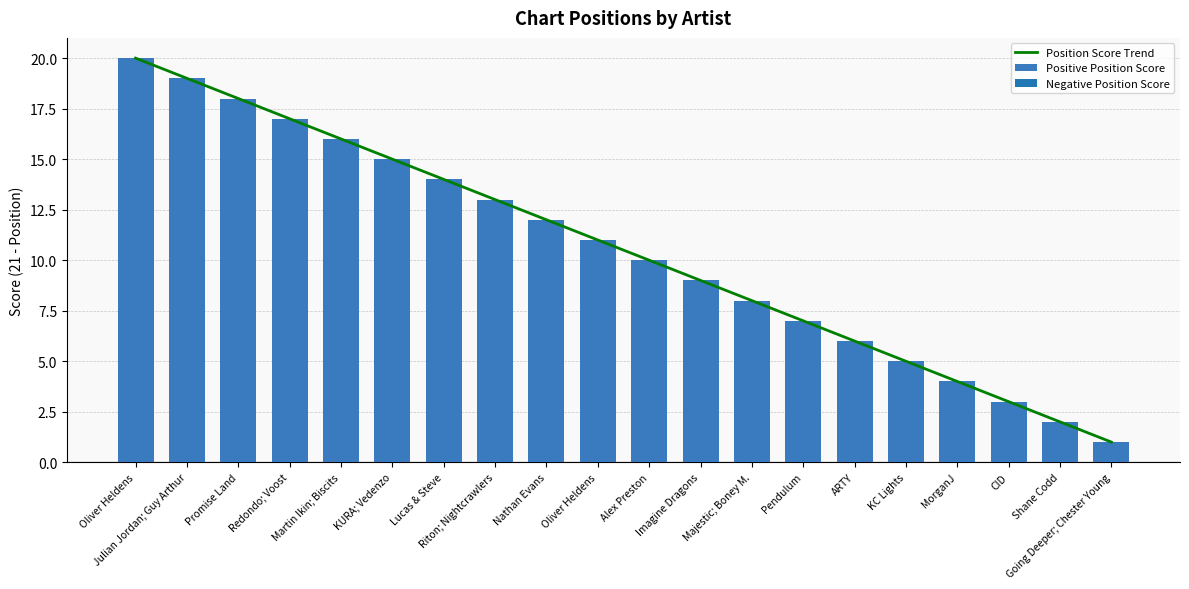

What is the difference between the Positive Position Score values at Majestic; Boney M. and CID?

5